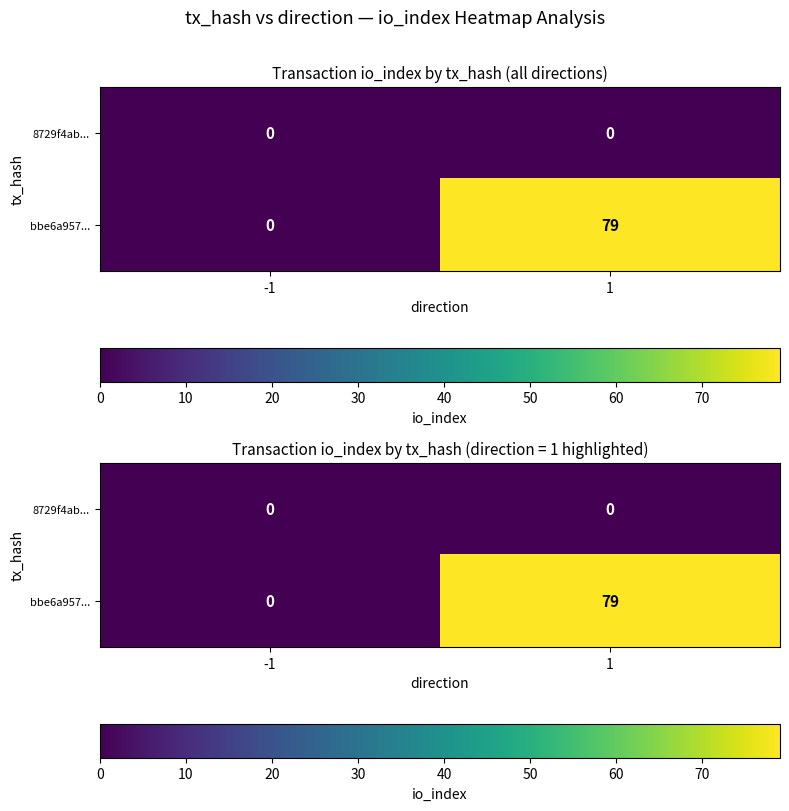

List the labels in order of bbe6a957... value, smallest first.

-1, 1